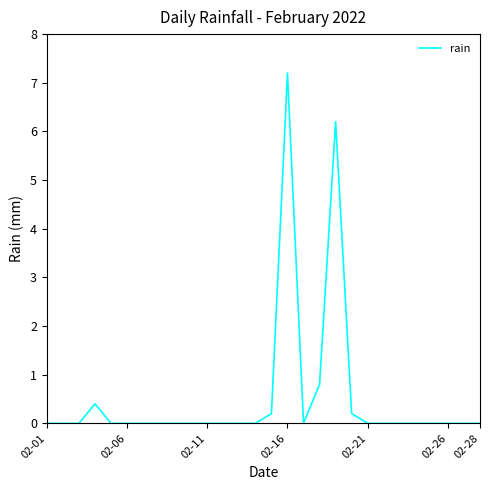

What is the greatest value displayed?

7.2